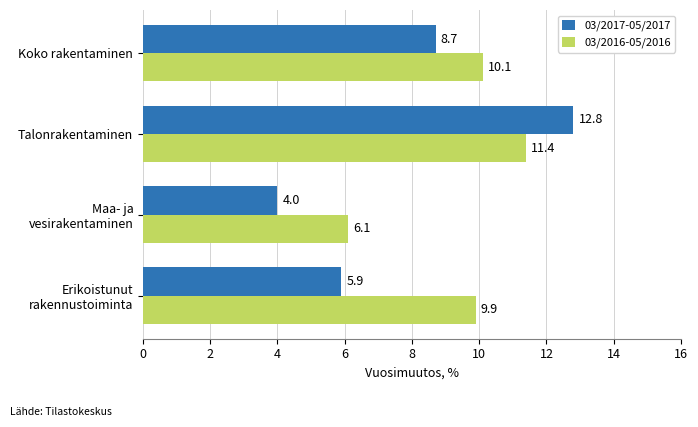

Is it true that 03/2017-05/2017 equals 12.8 at Talonrakentaminen?

True